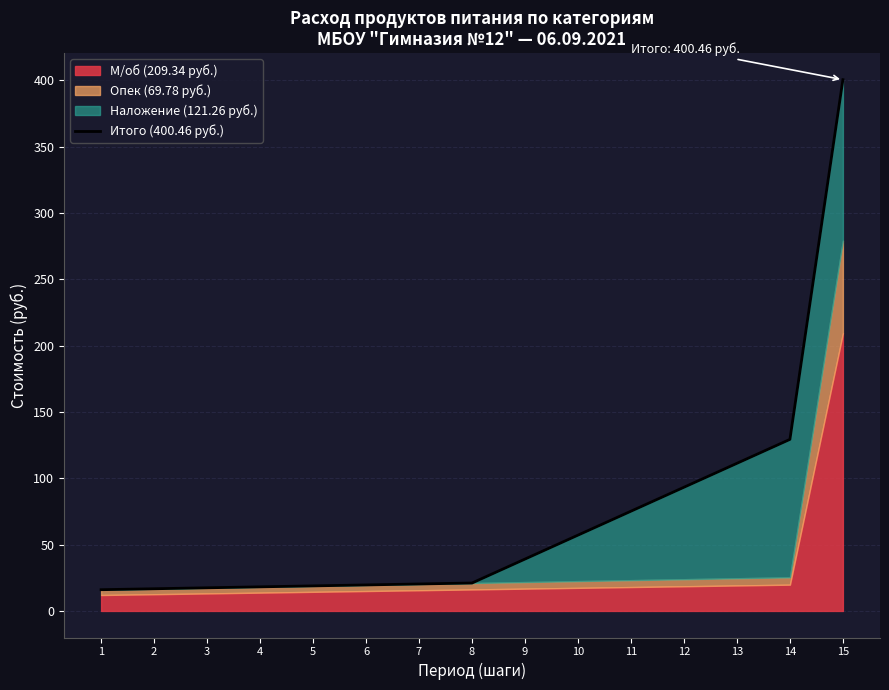

What value does the data have at 1?

16.0